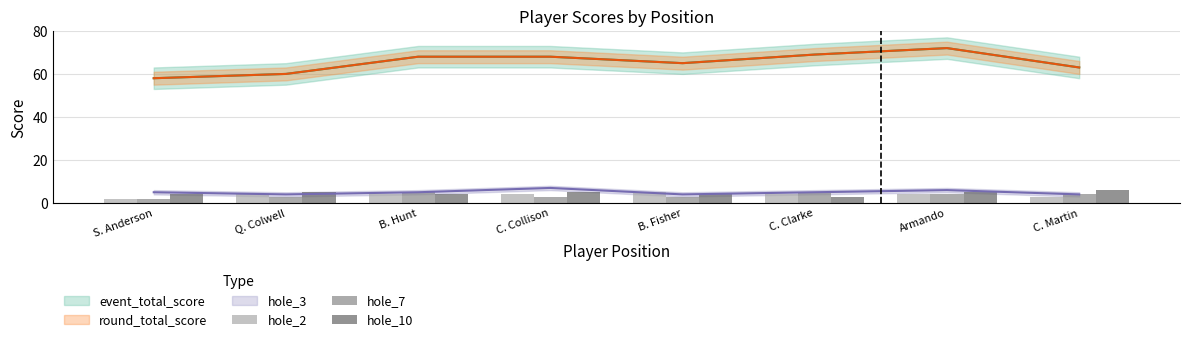

What is the label of the 4th bar from the left?

C. Collison